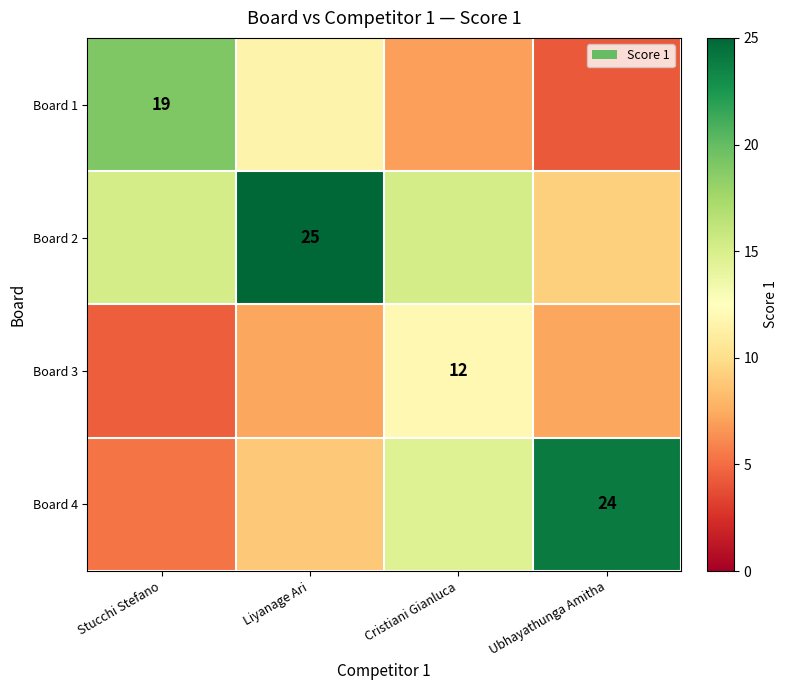

Between Liyanage Ari and Ubhayathunga Amitha, which is larger?

Liyanage Ari